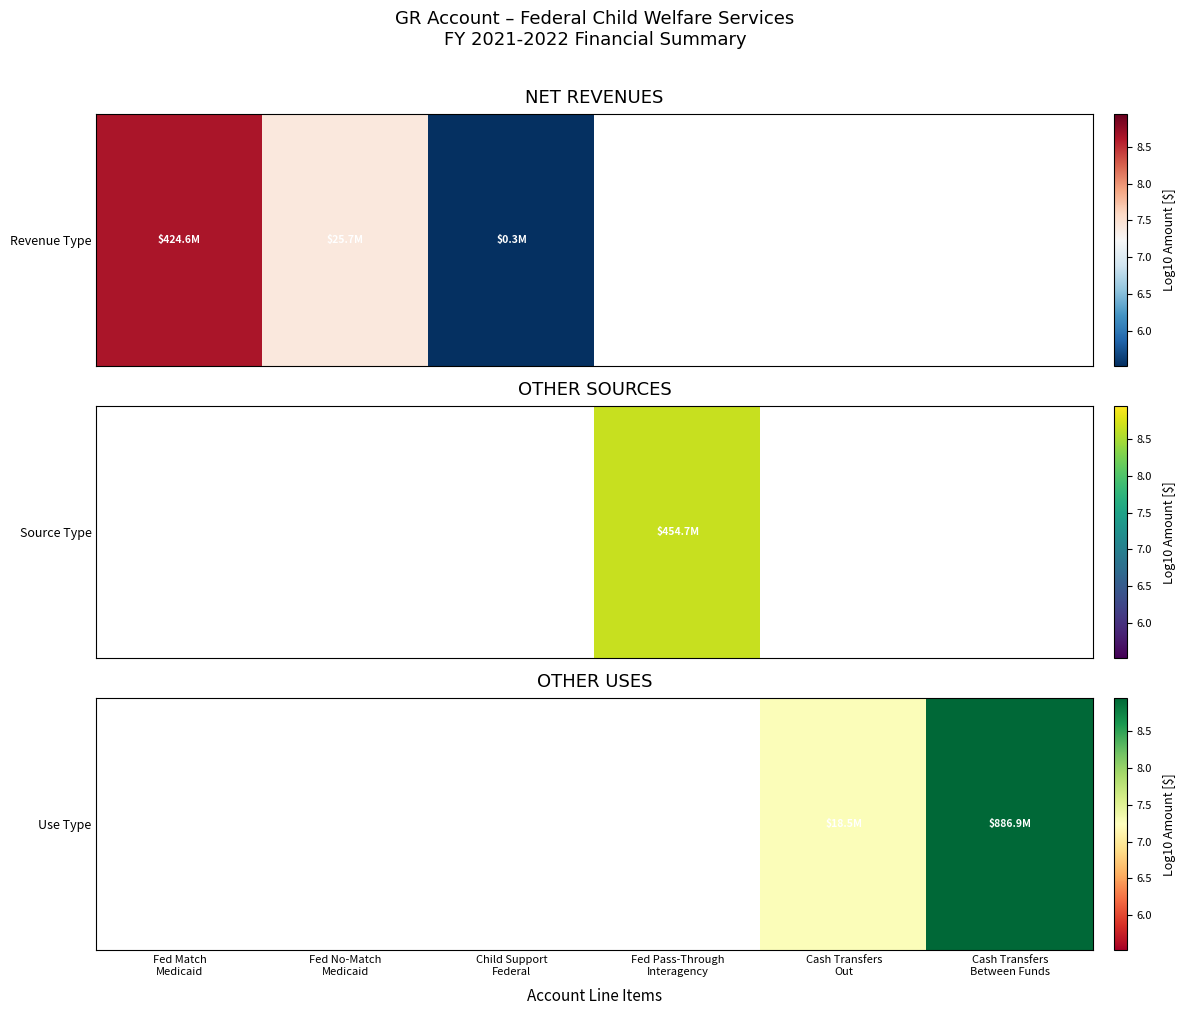

How many series are shown in this chart?

1